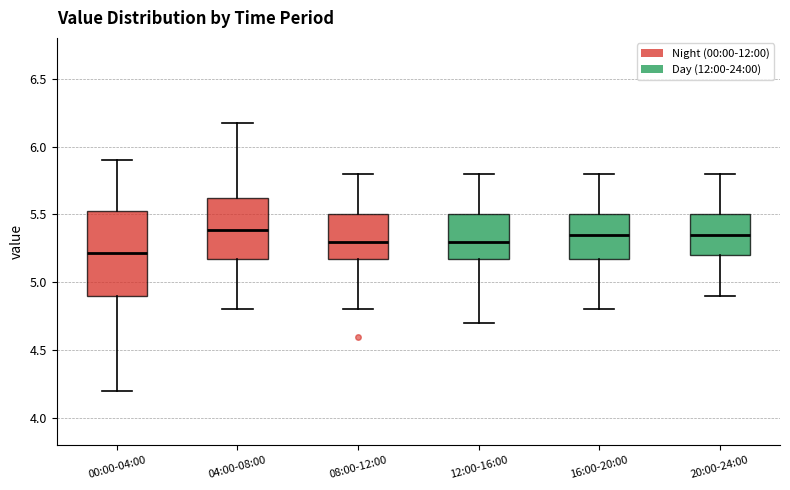

Comparing the boxes themselves (not the whiskers), which one is the tallest?

00:00-04:00